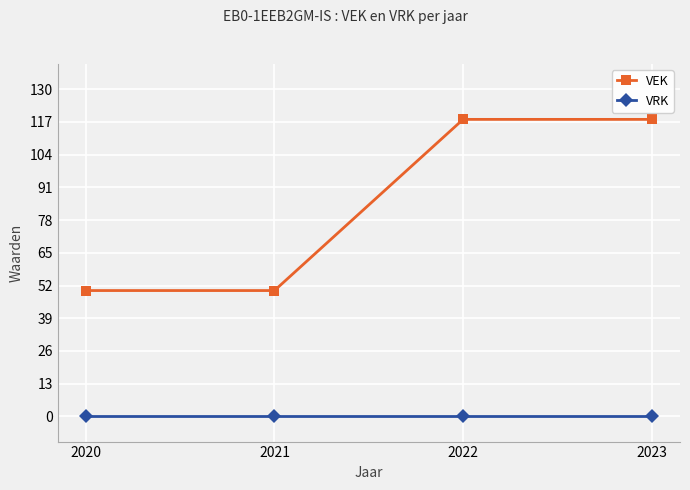

How many lines are shown in the chart?

2